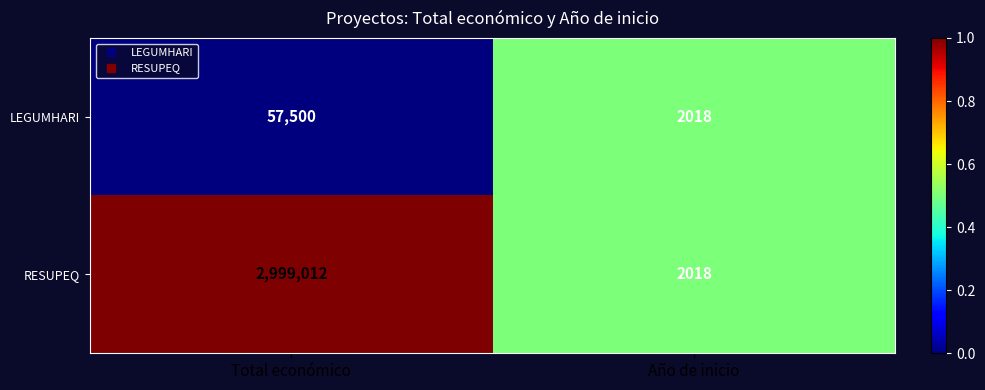

True or false: LEGUMHARI has a value of 711 at Año de inicio.

False